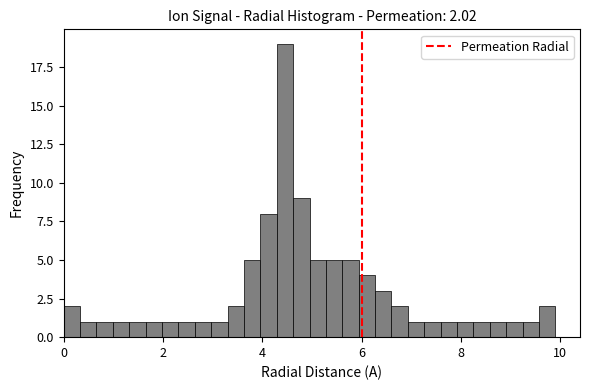

Read against the x-axis, roughly where is the centre of the tallest bar?

4.4